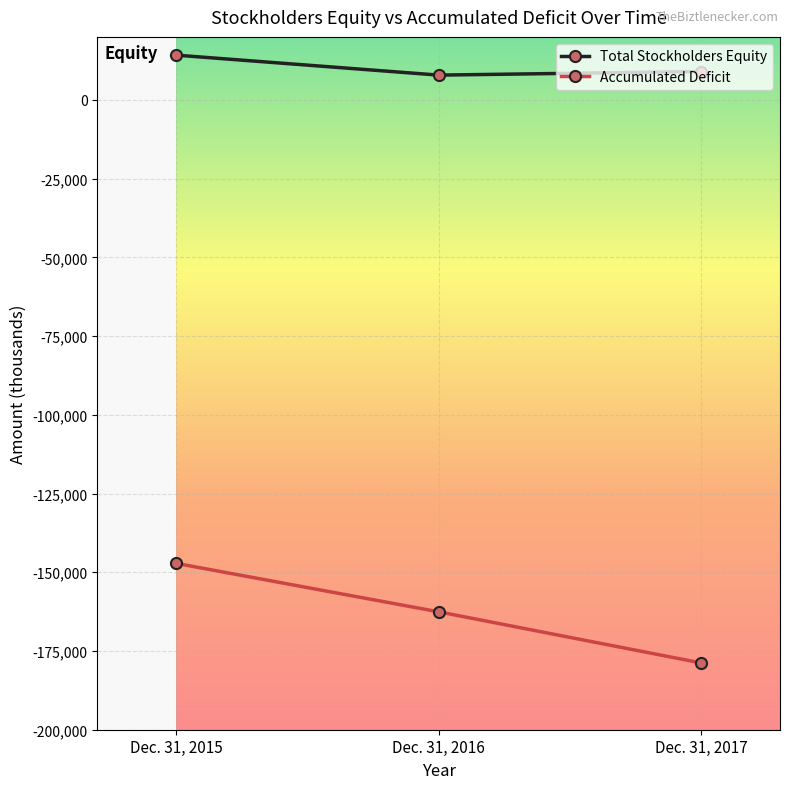

What is the difference between the maximum and second lowest values in the Accumulated Deficit series?

15392